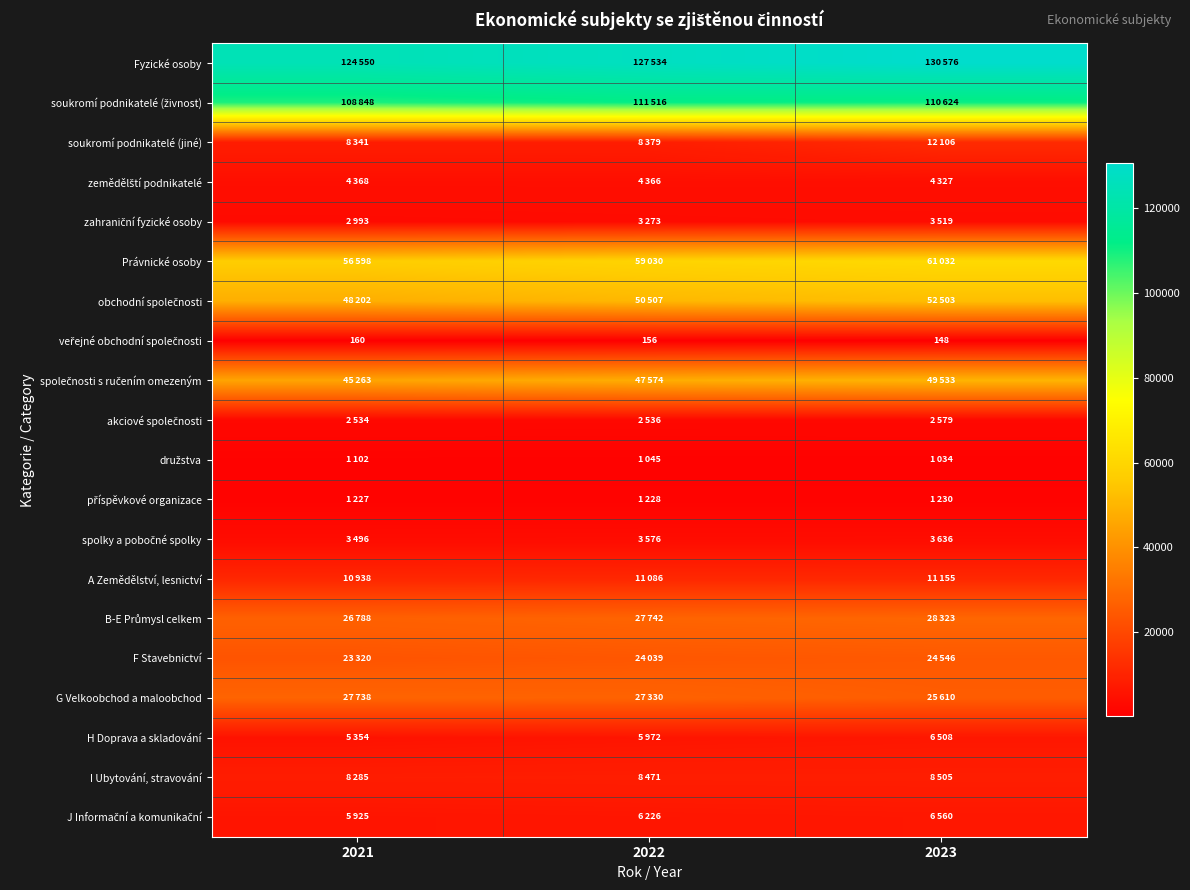

List the series in order of their peak value, lowest first.

veřejné obchodní společnosti, družstva, příspěvkové organizace, akciové společnosti, zahraniční fyzické osoby, spolky a pobočné spolky, zemědělští podnikatelé, H Doprava a skladování, J Informační a komunikační, I Ubytování, stravování, A Zemědělství, lesnictví, soukromí podnikatelé (jiné), F Stavebnictví, G Velkoobchod a maloobchod, B-E Průmysl celkem, společnosti s ručením omezeným, obchodní společnosti, Právnické osoby, soukromí podnikatelé (živnost), Fyzické osoby